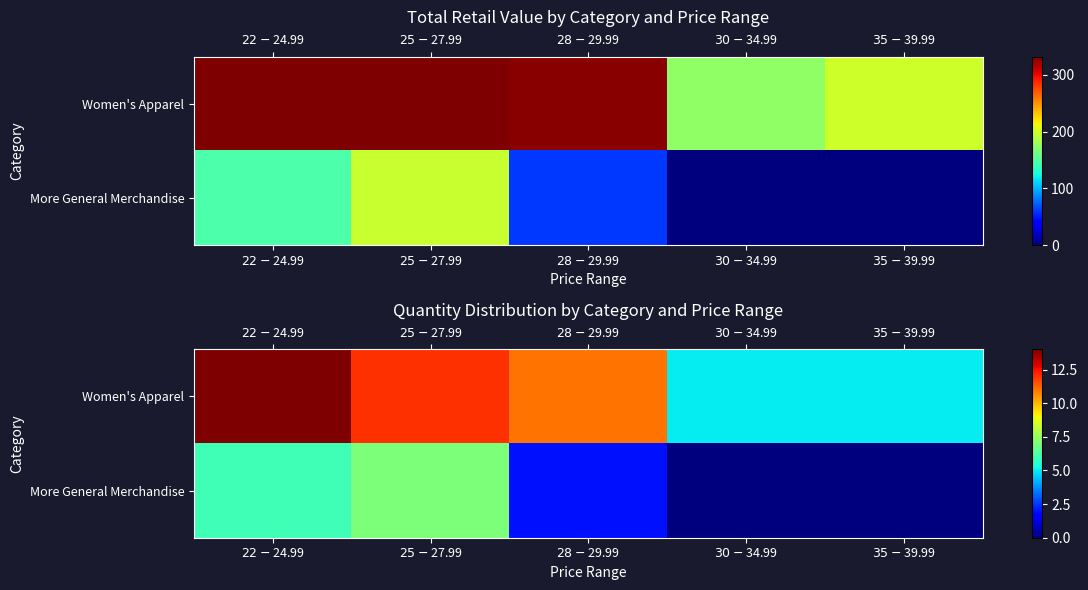

What is the approximate value of Women's Apparel at $35-$39.99?

5